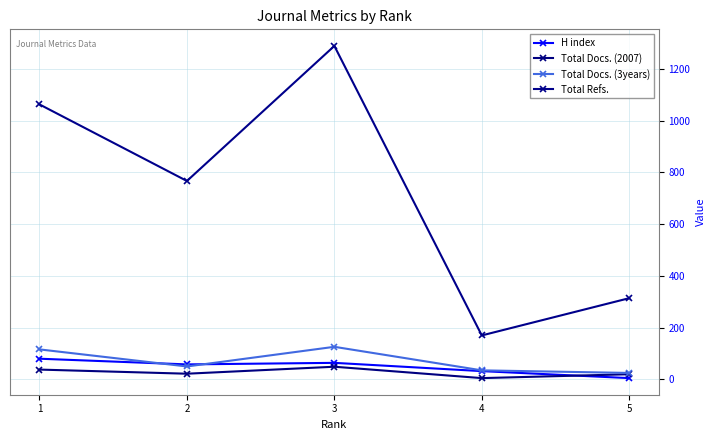

What are all the series names shown in the legend?

H index, Total Docs. (2007), Total Docs. (3years), Total Refs.